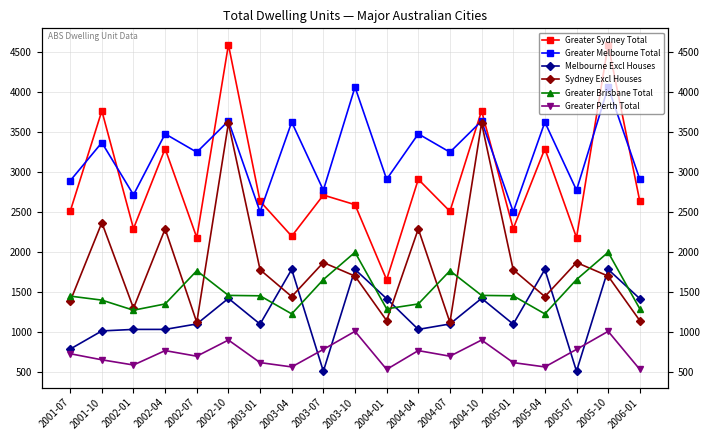

How many distinct data groups are displayed?

6